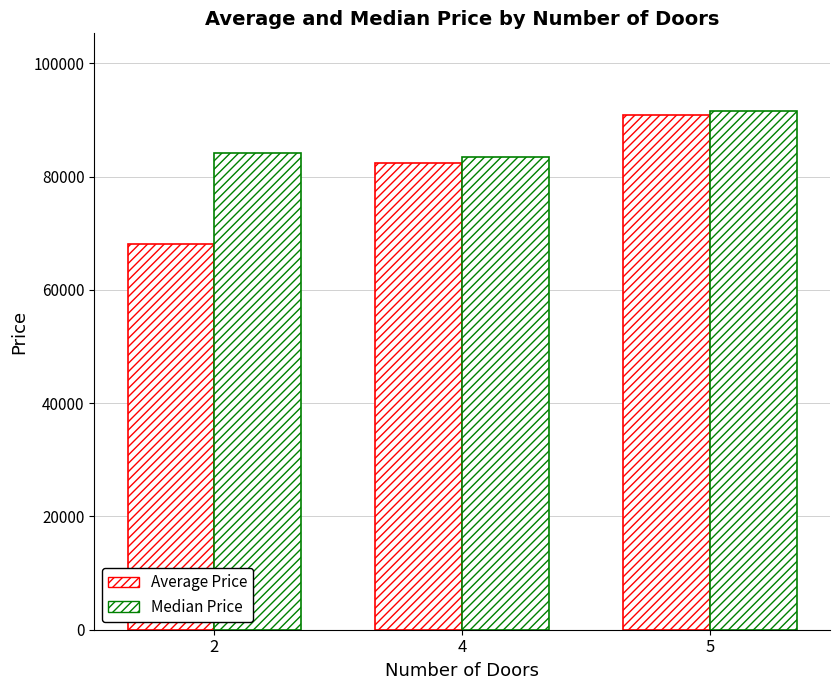

Which label corresponds to the largest value in the chart?

5